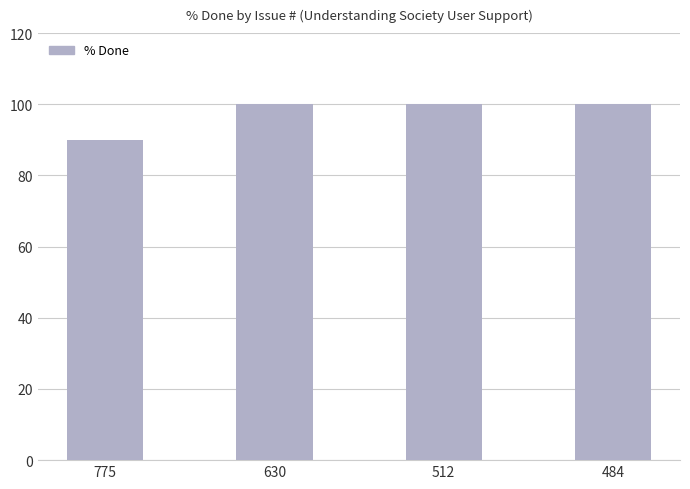

What is the average value?

98